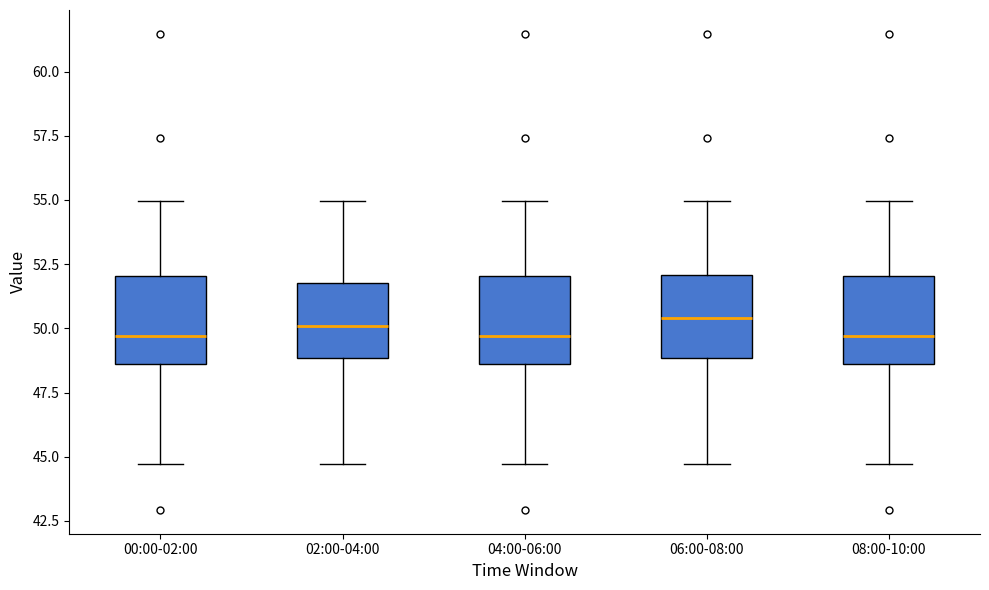

Reading left to right, read every box against the y-axis: the position of its median line, the range the box covers, and the ends of its whiskers. The values are not printed on the chart, so give them approximately, as read against the axis.

00:00-02:00: median 49.5, box 48.5 to 52.0, whiskers 44.5 to 55.0
02:00-04:00: median 50.0, box 49.0 to 52.0, whiskers 44.5 to 55.0
04:00-06:00: median 49.5, box 48.5 to 52.0, whiskers 44.5 to 55.0
06:00-08:00: median 50.5, box 49.0 to 52.0, whiskers 44.5 to 55.0
08:00-10:00: median 49.5, box 48.5 to 52.0, whiskers 44.5 to 55.0